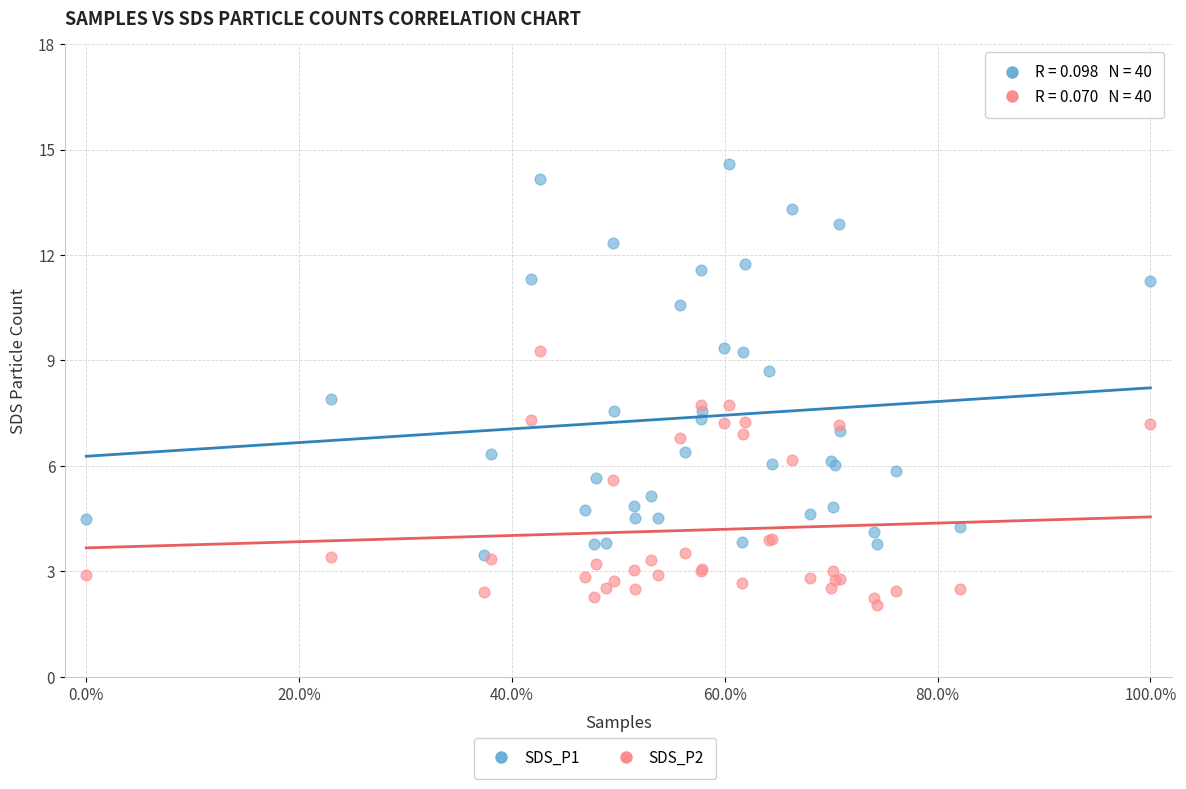

Which series has the largest Y range (max minus min)?

SDS_P1